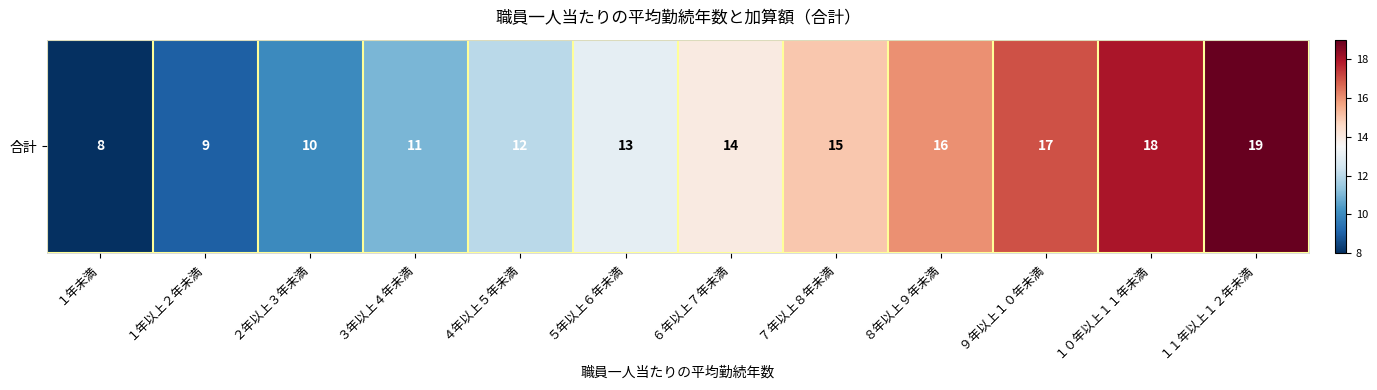

List the labels in order of value, smallest first.

１年未満, １年以上２年未満, ２年以上３年未満, ３年以上４年未満, ４年以上５年未満, ５年以上６年未満, ６年以上７年未満, ７年以上８年未満, ８年以上９年未満, ９年以上１０年未満, １０年以上１１年未満, １１年以上１２年未満